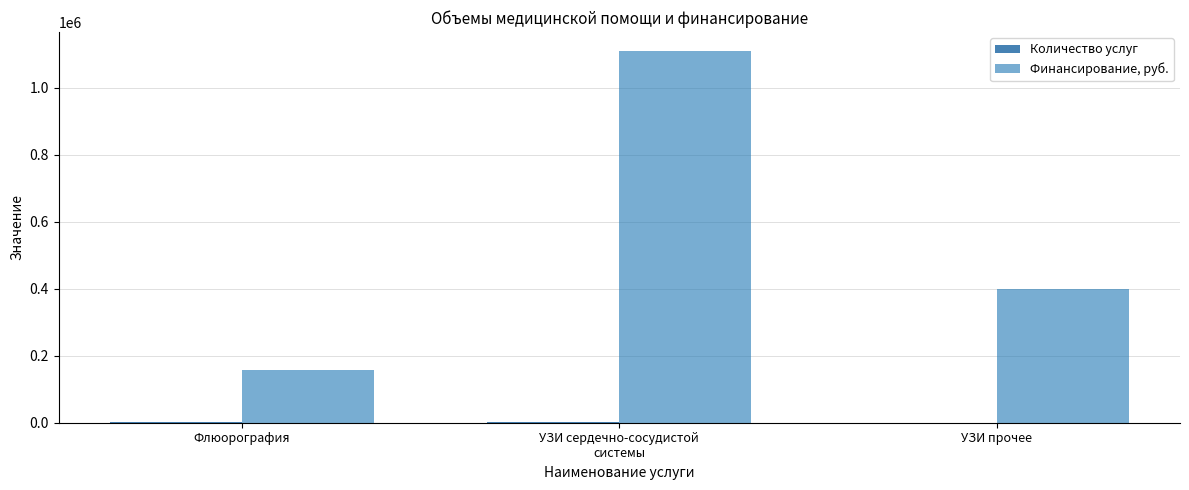

Which series changed the most between Флюорография and УЗИ прочее?

Финансирование, руб.